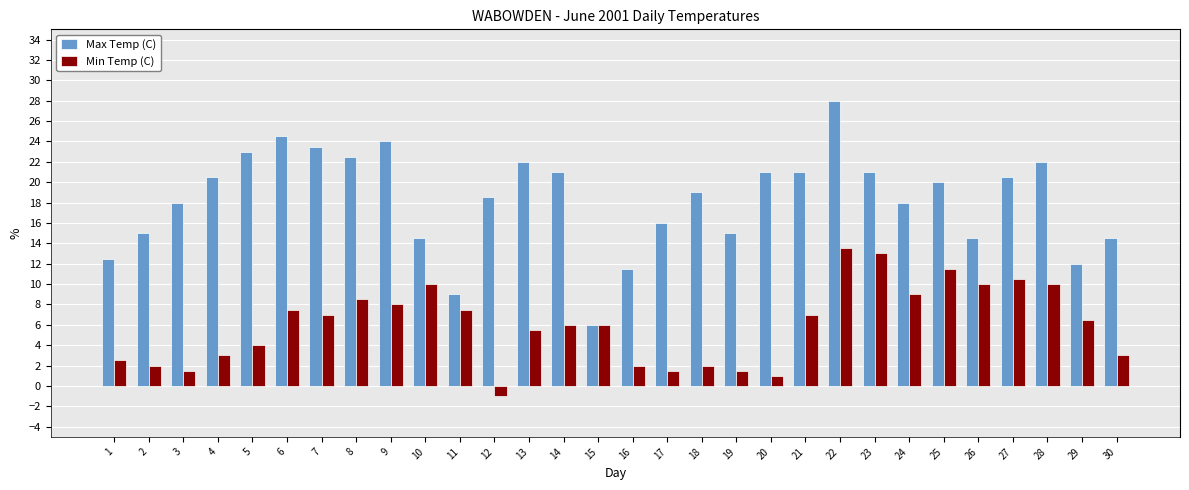

What is the difference between the maximum and minimum values in the Min Temp (C) series?

14.5